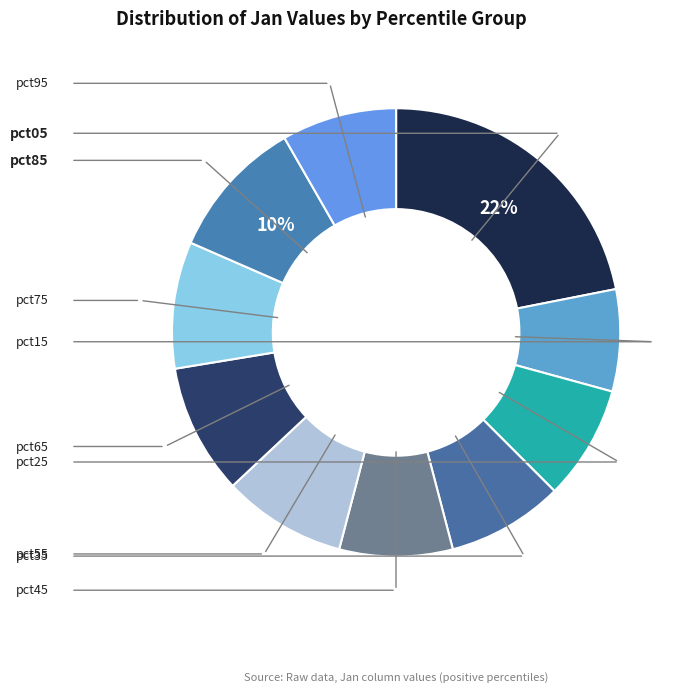

Does pct75 account for over 50% of the chart?

No